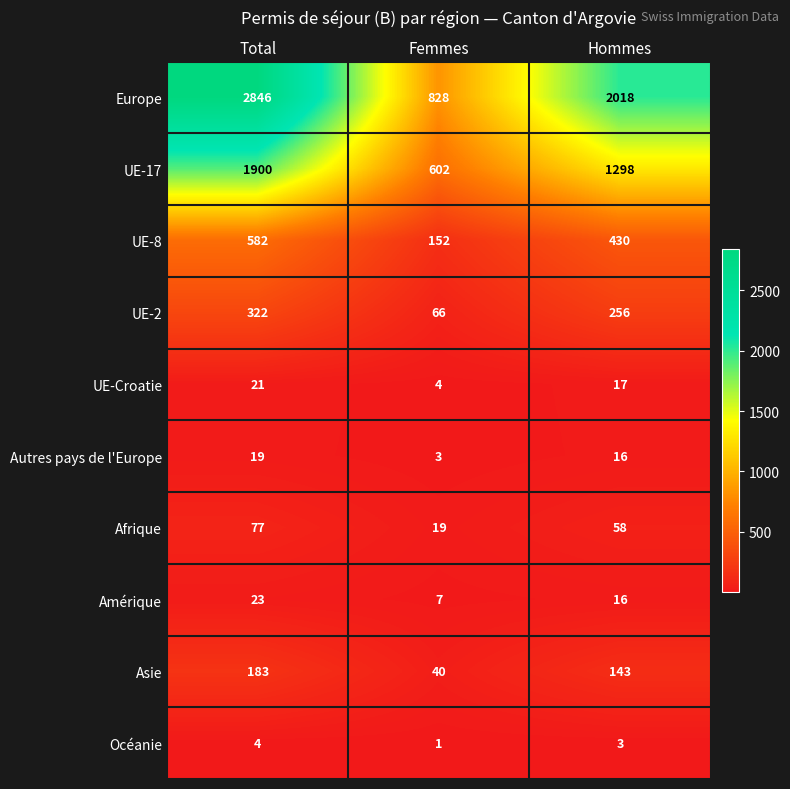

What is the difference between the maximum and minimum values in the Amérique series?

16